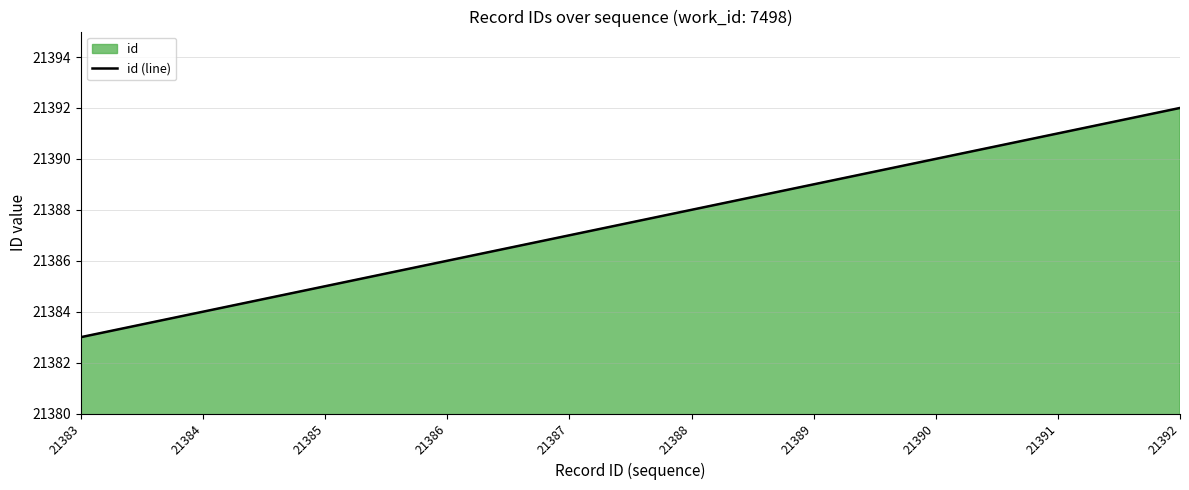

List the labels in order of value, smallest first.

21383, 21384, 21385, 21386, 21387, 21388, 21389, 21390, 21391, 21392